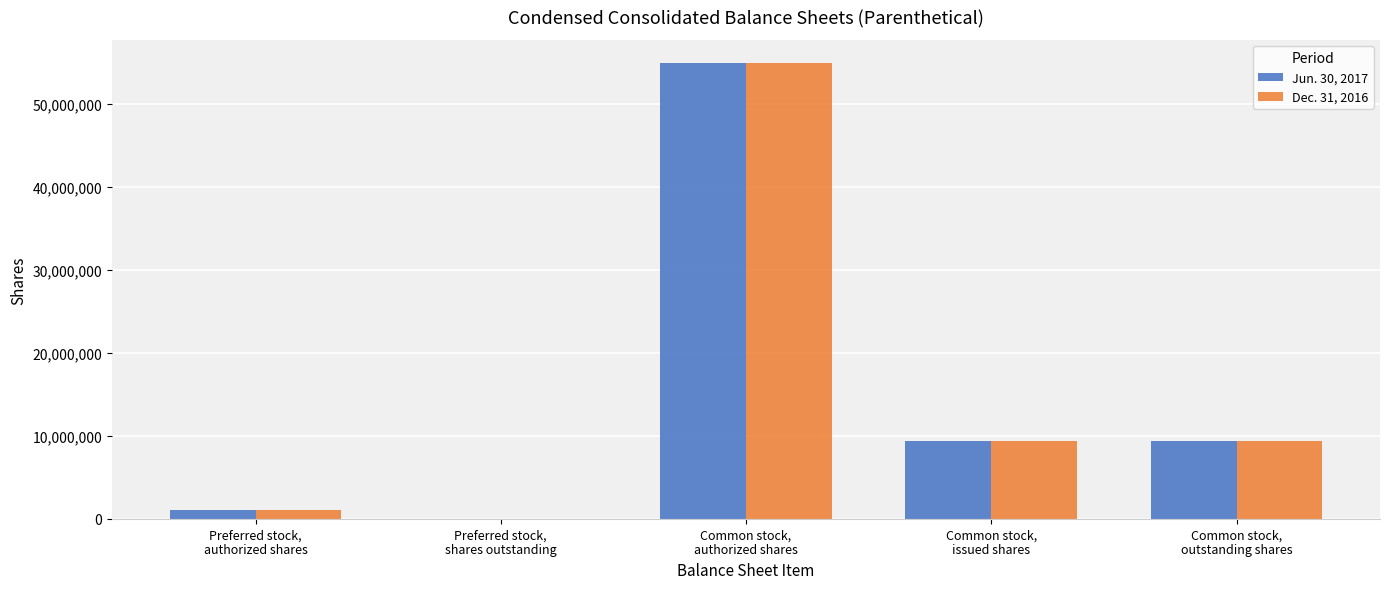

What is the sum of the Jun. 30, 2017 values at Common stock,
authorized shares and Preferred stock,
authorized shares?

56000000